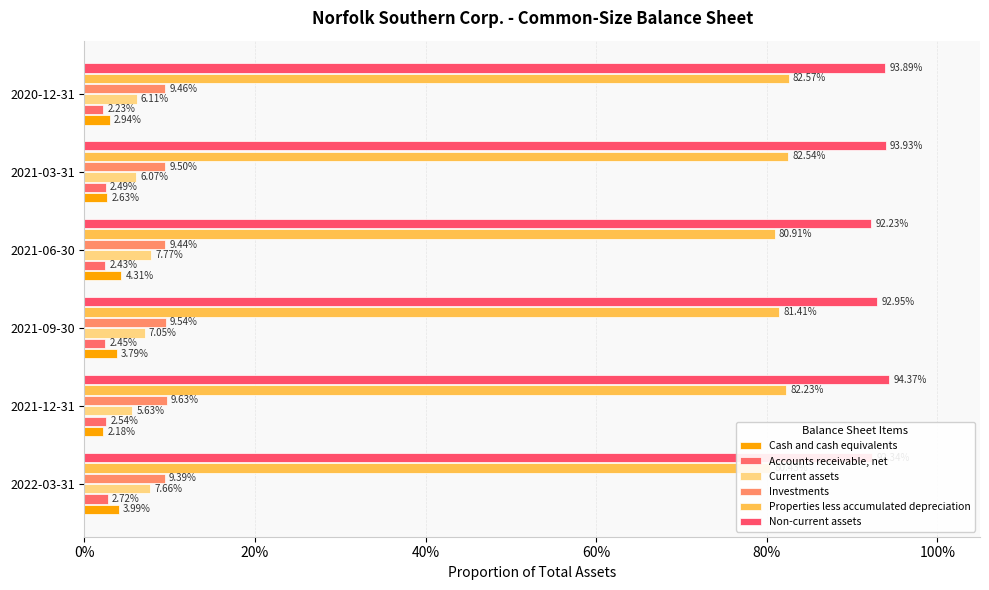

How many bars are there in each group?

6